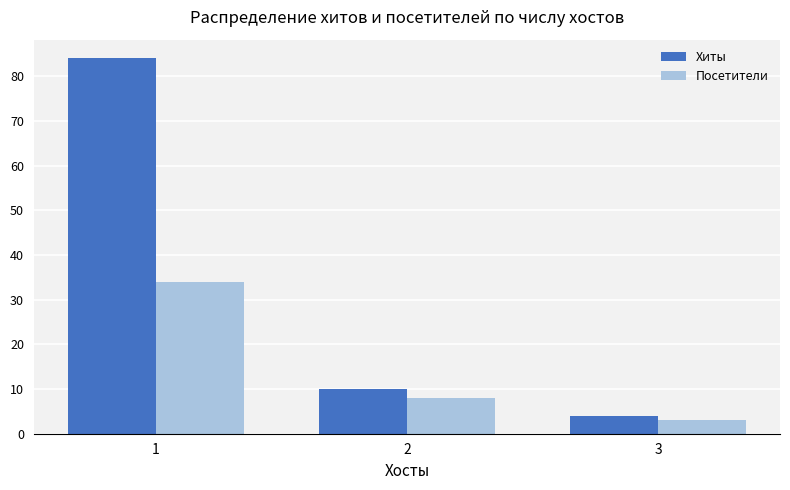

How many categories are shown in the chart?

3